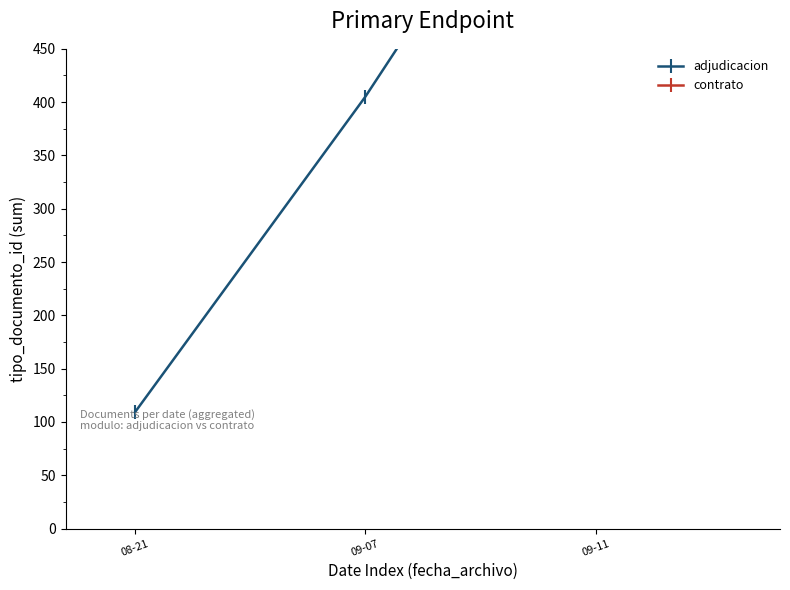

Rank the categories by value from highest to lowest.

09-11, 09-07, 08-21